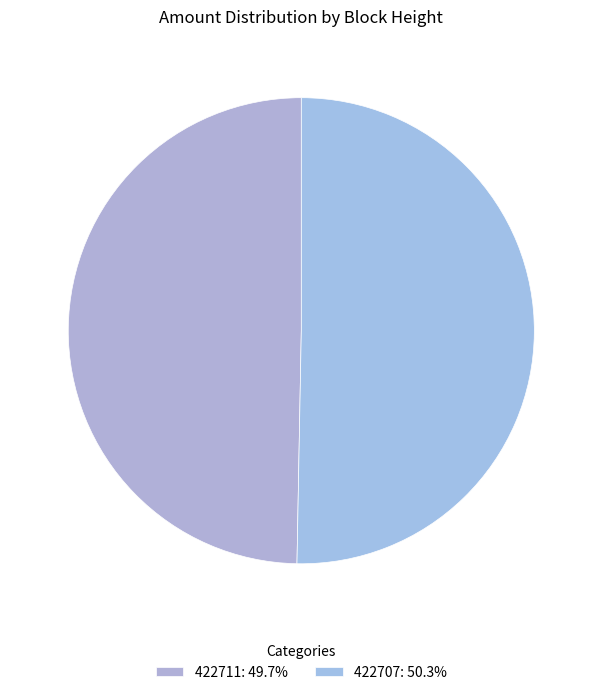

To the nearest percent, what percentage of the pie is 422707?

50%